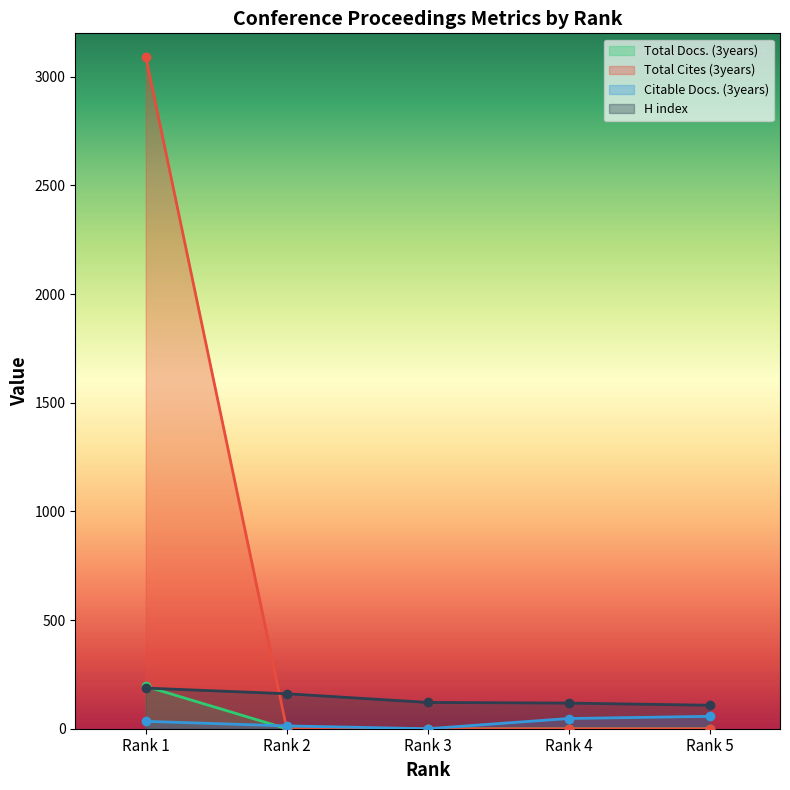

How many values in the Total Docs. (3years) series exceed 0?

1